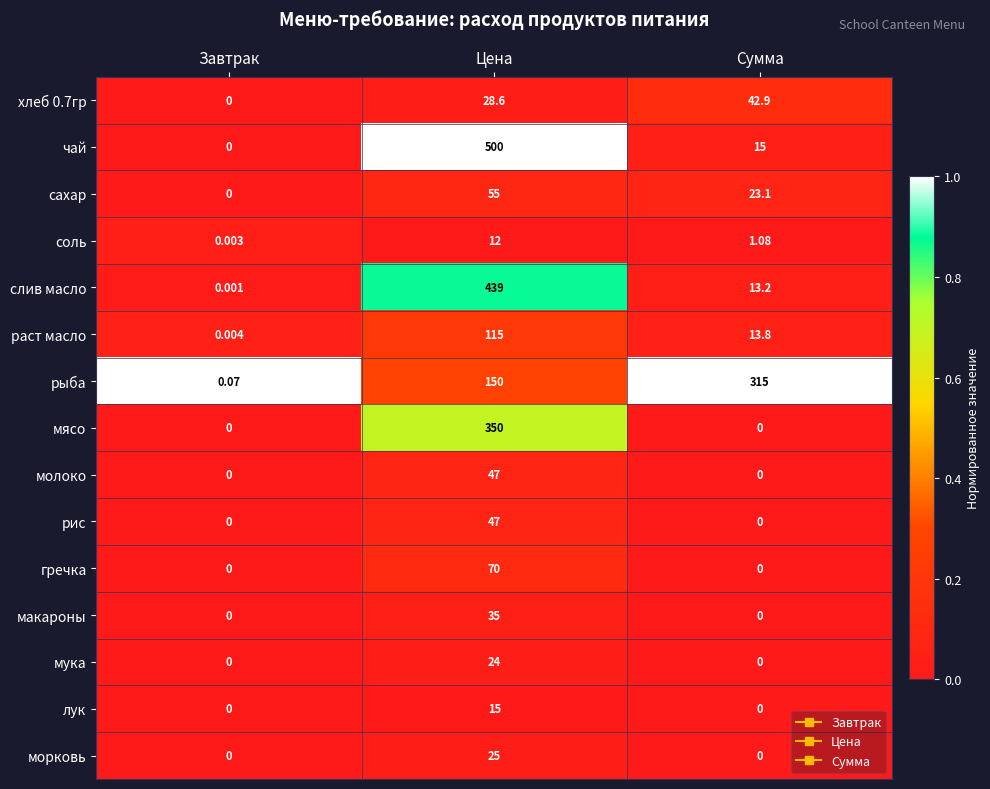

Which series changed the most between Завтрак and Сумма?

рыба